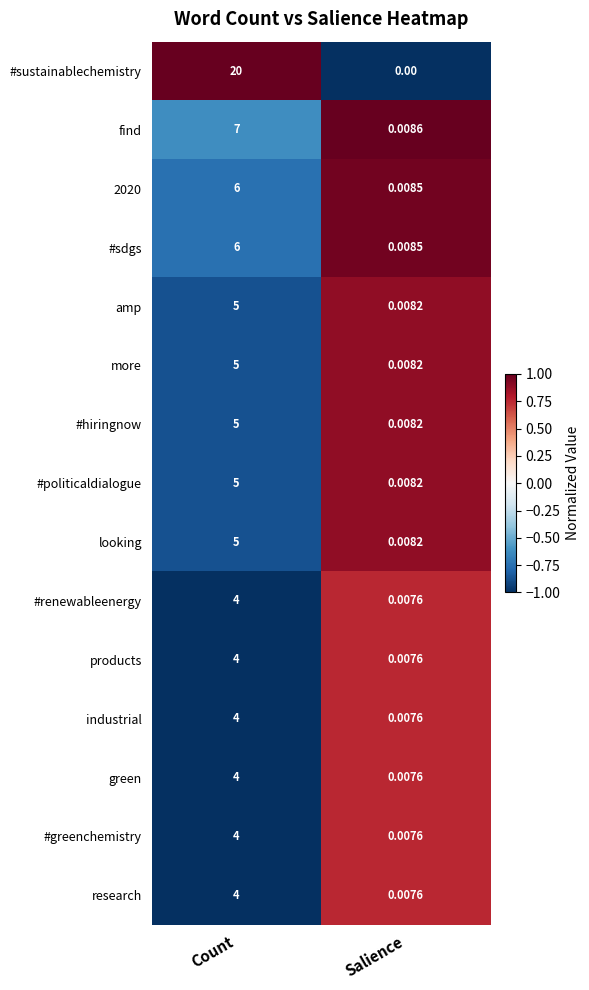

Which category has the highest value across all series?

Count